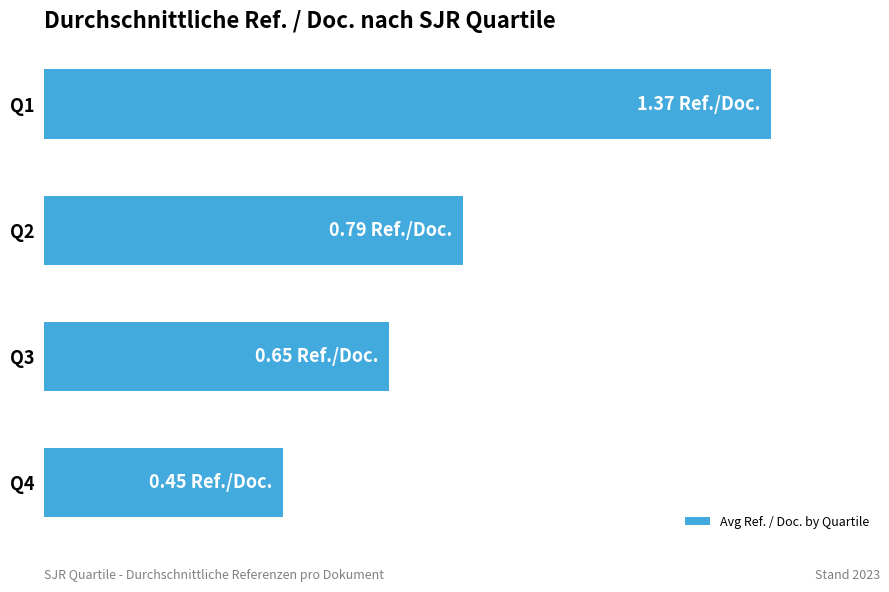

List the labels in order of value, largest first.

Q1, Q2, Q3, Q4